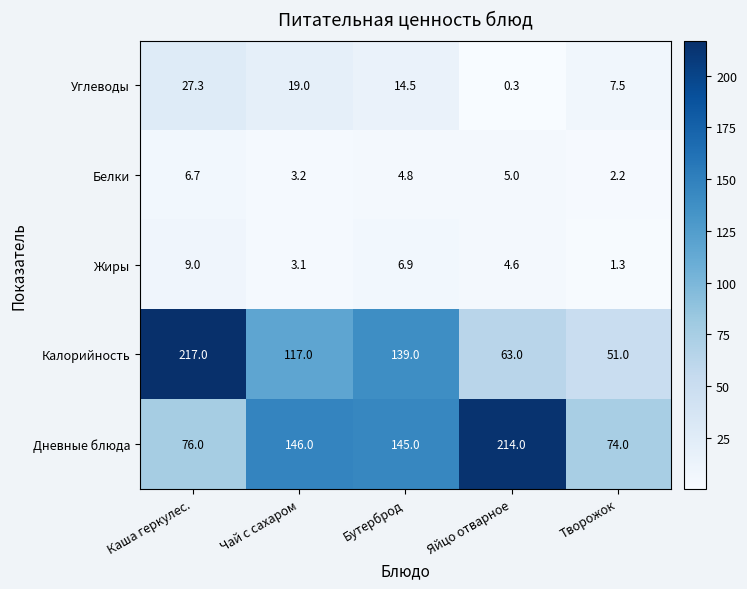

Rank the series by their maximum value, from highest to lowest.

Калорийность, Дневные блюда, Углеводы, Жиры, Белки